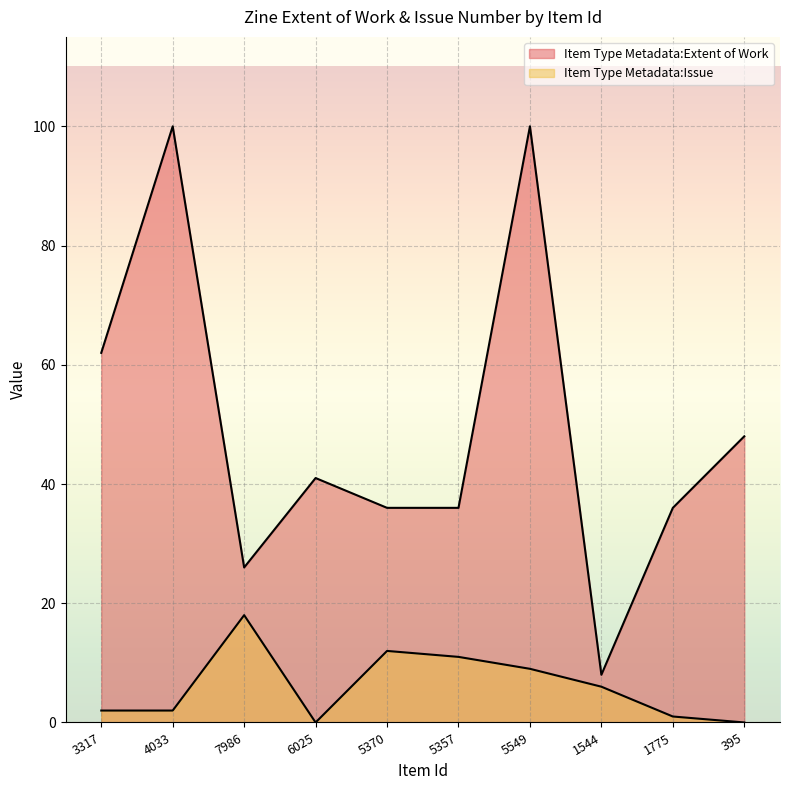

True or false: Item Type Metadata:Extent of Work and Item Type Metadata:Issue cross at least once.

False